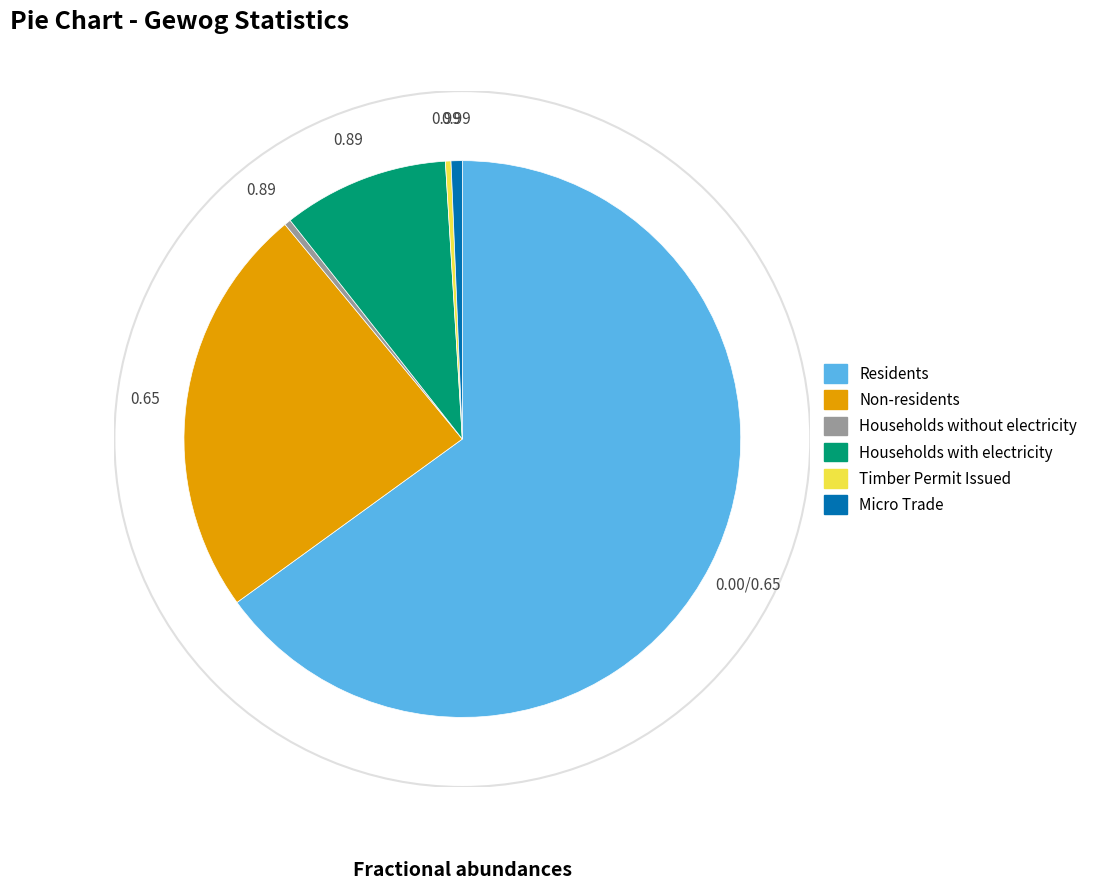

Which category has the biggest portion of the pie?

Residents